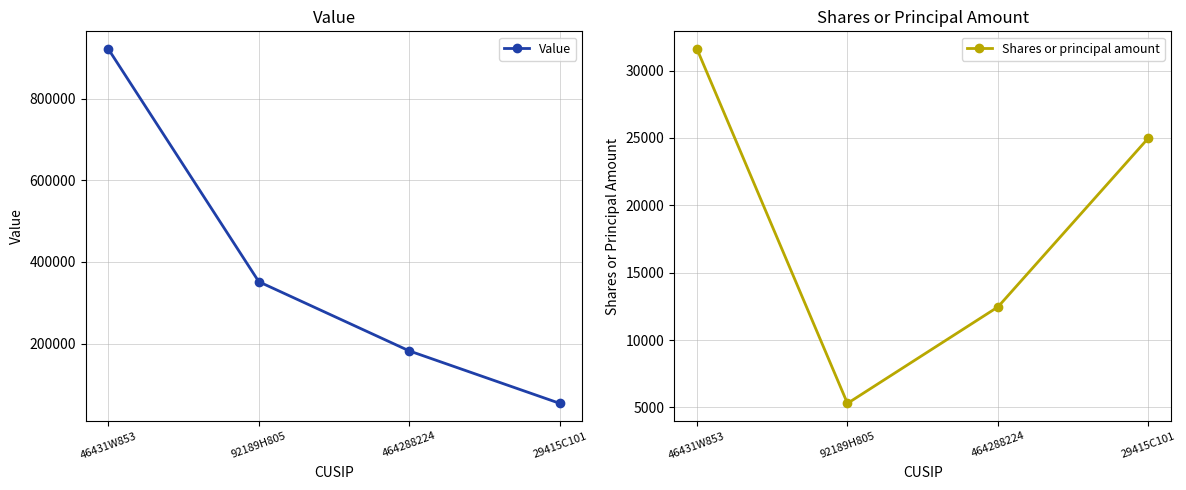

List the series in order of their overall mean, lowest first.

Shares or principal amount, Value